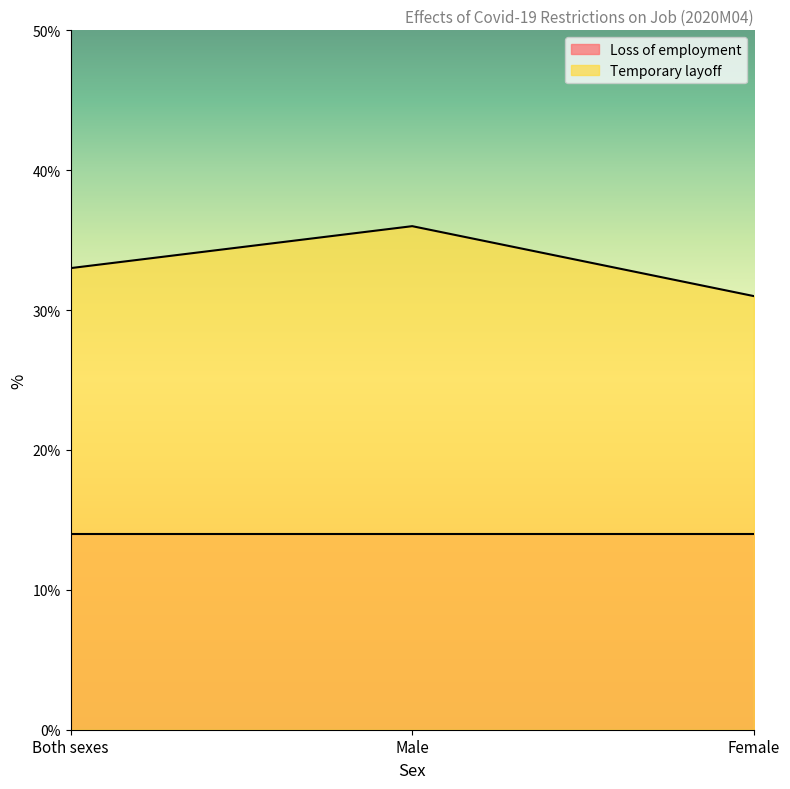

Between Both sexes and Female, which is larger?

Both sexes